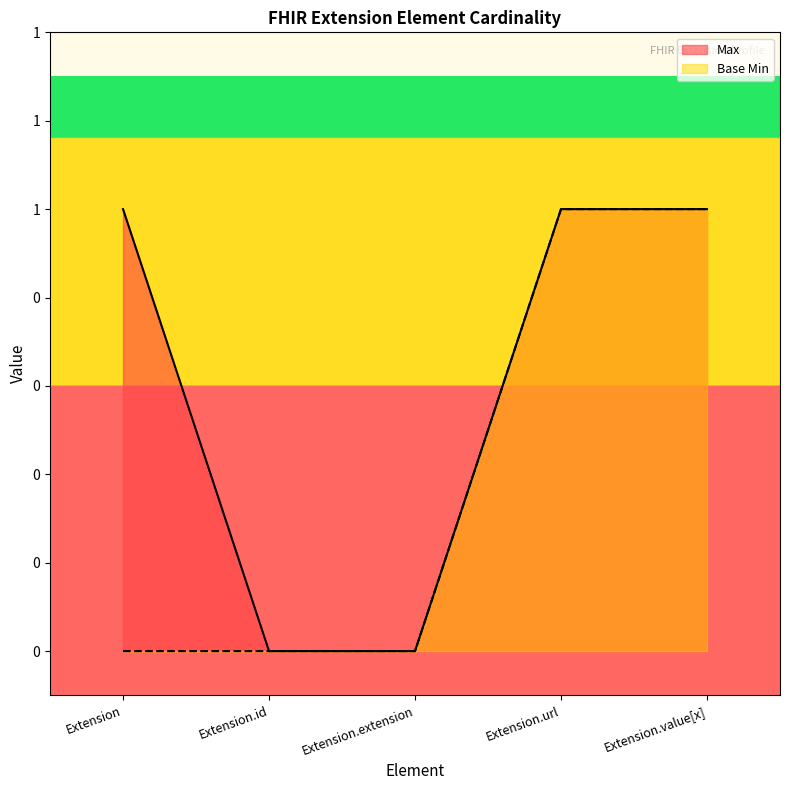

What is the greatest value displayed?

1